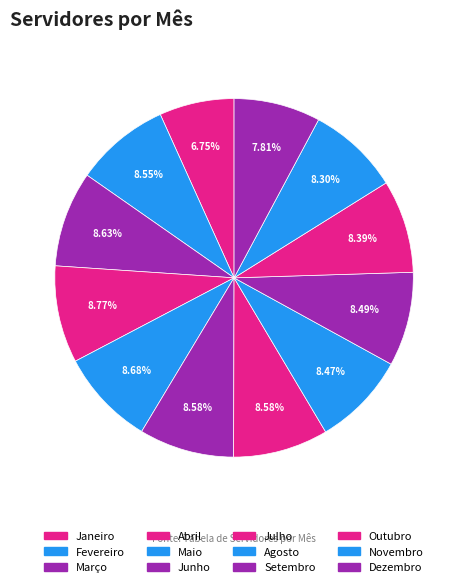

Count the number of slices in the pie.

12